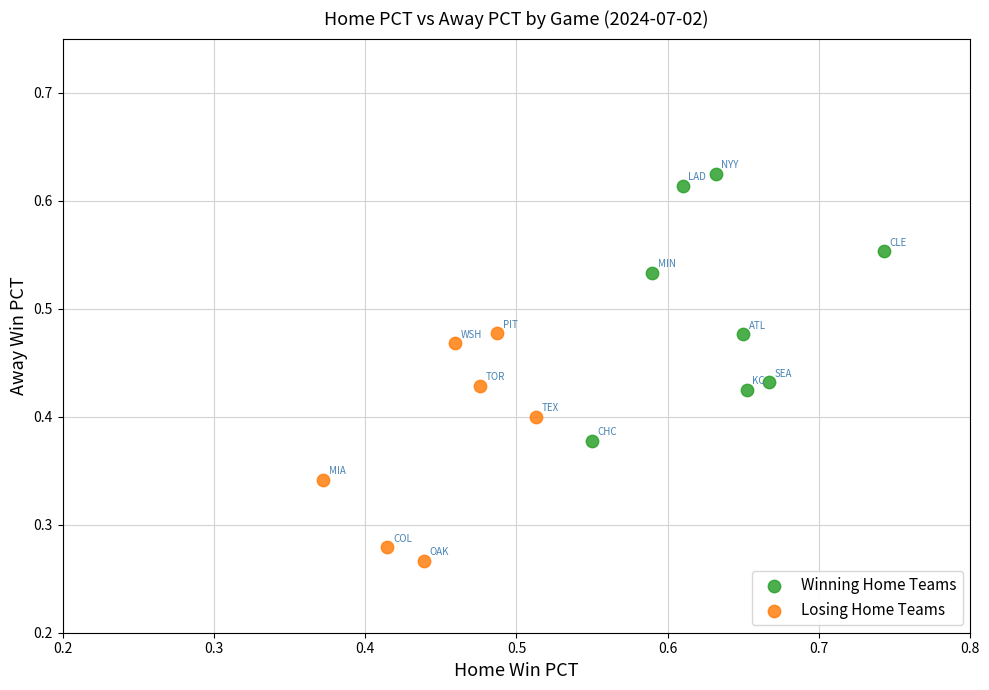

What are all the series names shown in the legend?

Winning Home Teams, Losing Home Teams